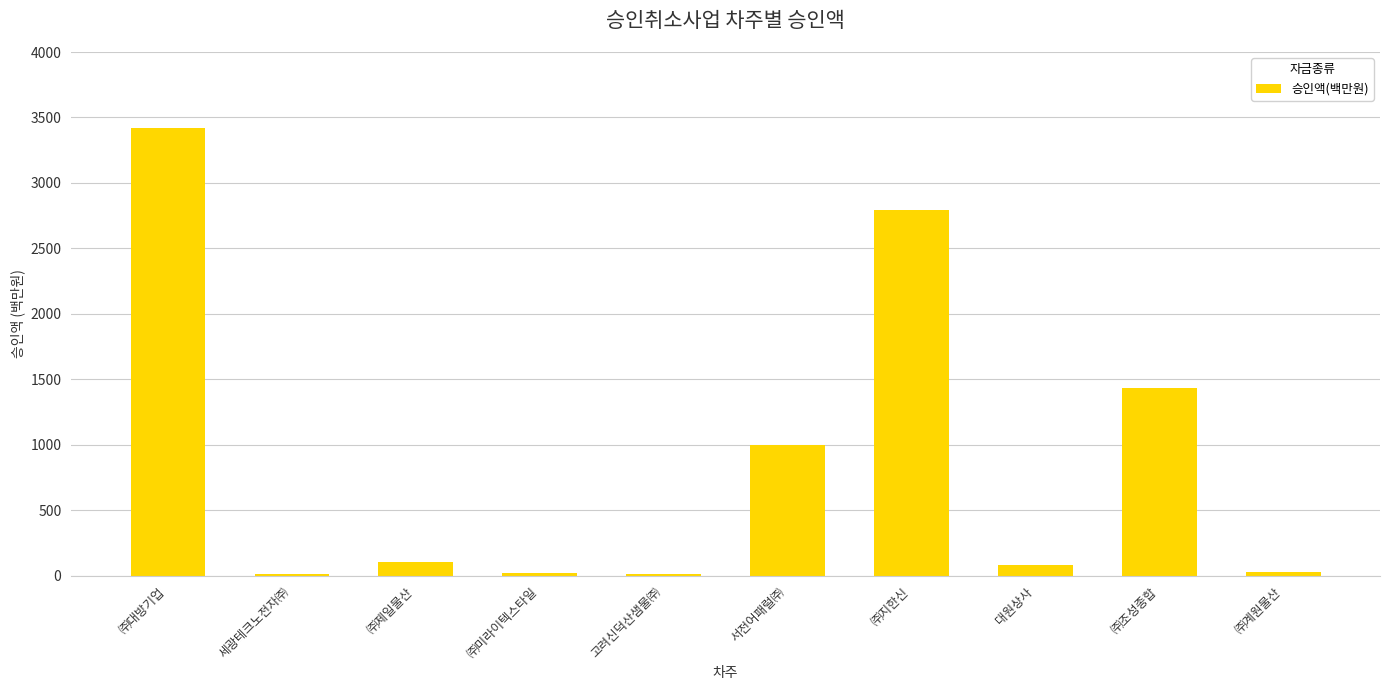

What is the difference between the values at ㈜미라이텍스타일 and ㈜지한신?

2773